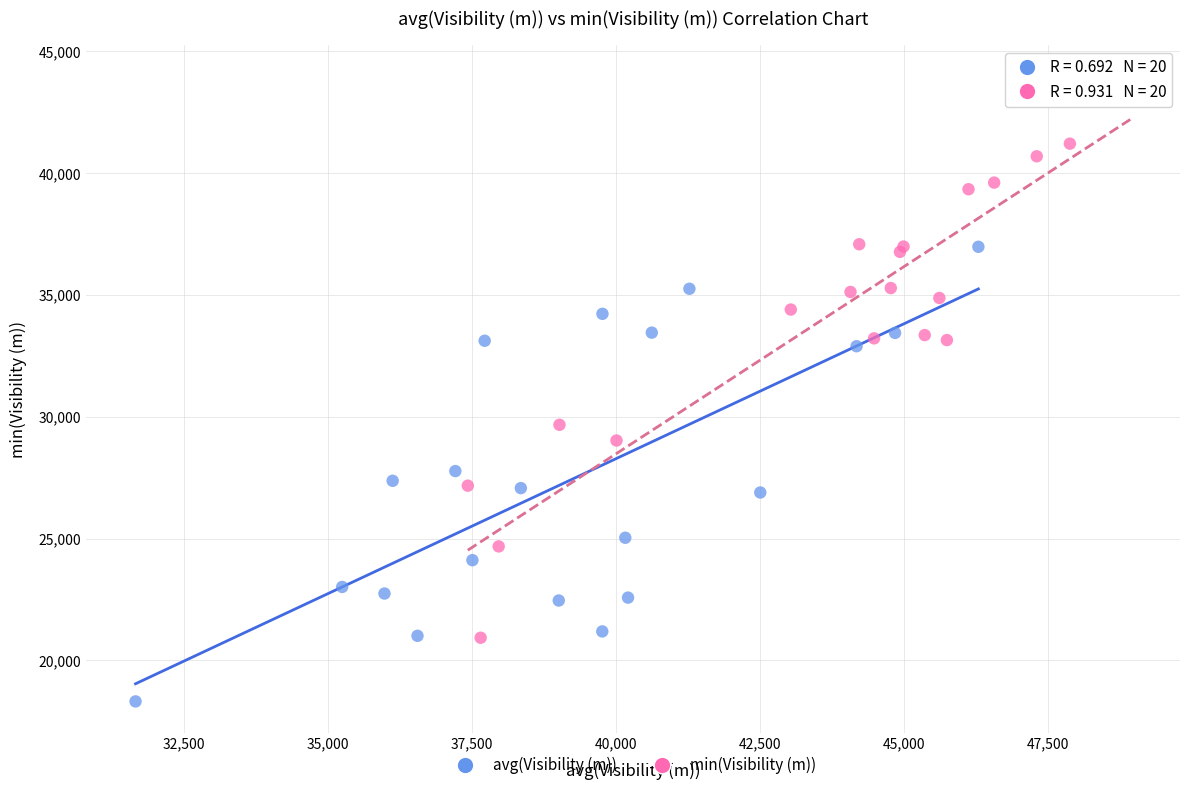

Which series contains the lowest Y value?

avg(Visibility (m))